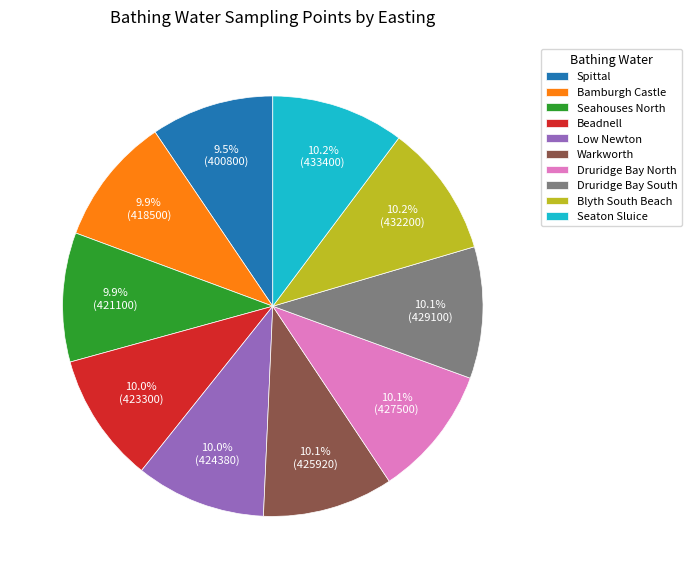

What percentage do Low Newton and Bamburgh Castle together represent?

19.9%